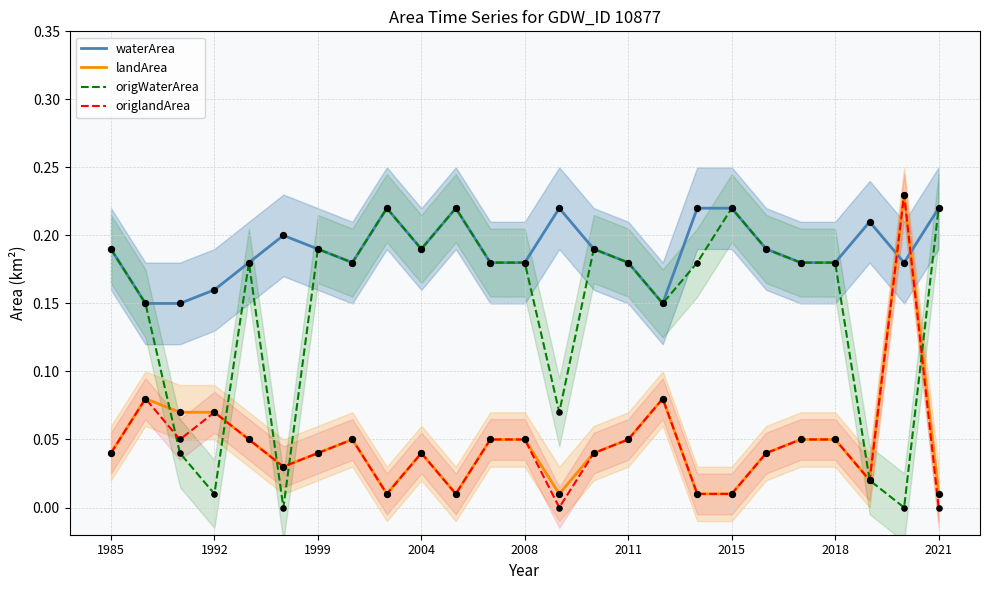

Which series has the widest spread of Y values?

origlandArea